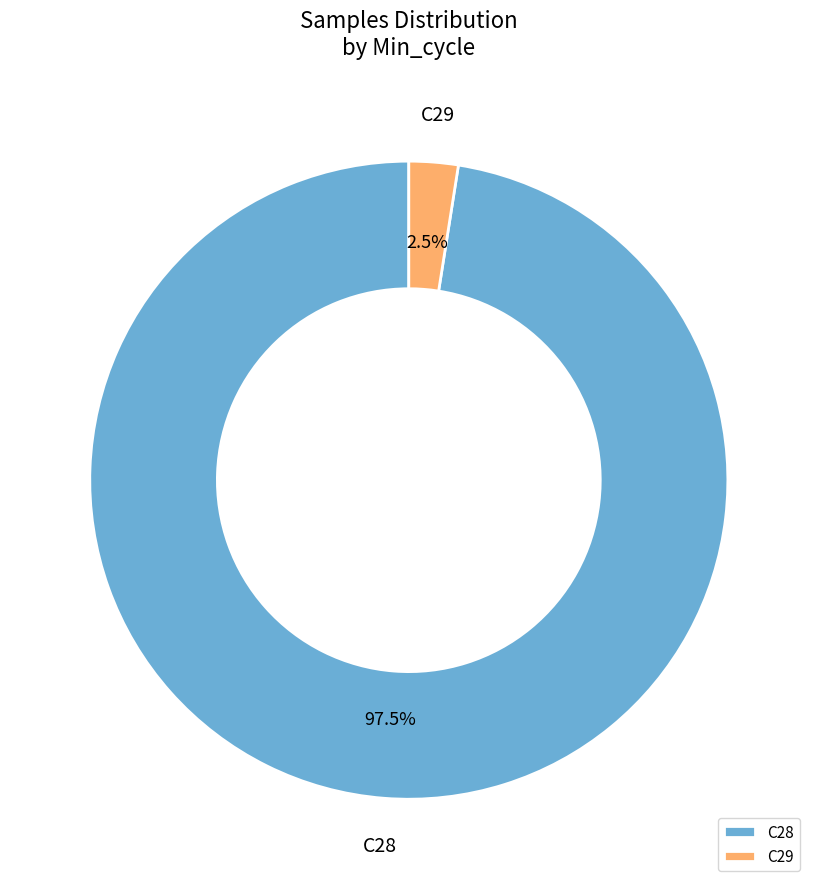

What is the largest slice in the pie chart?

C28